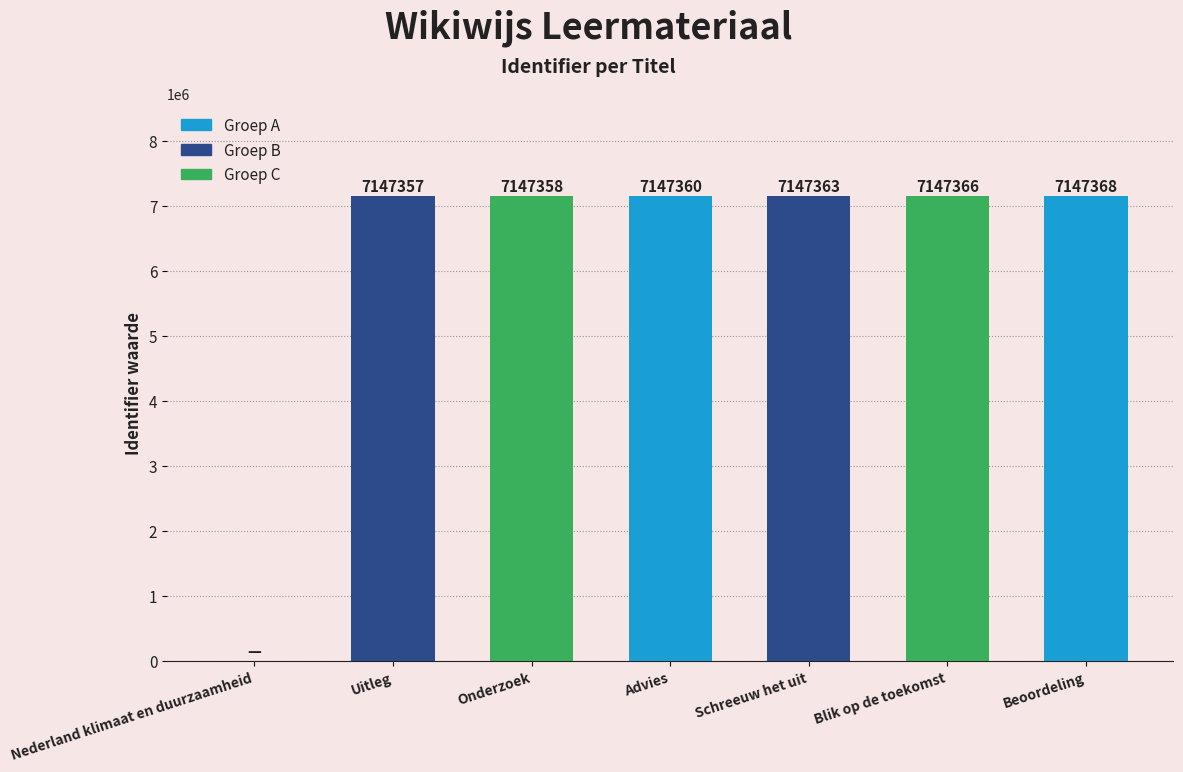

What is the sum of the values at Advies and Uitleg?

14294717